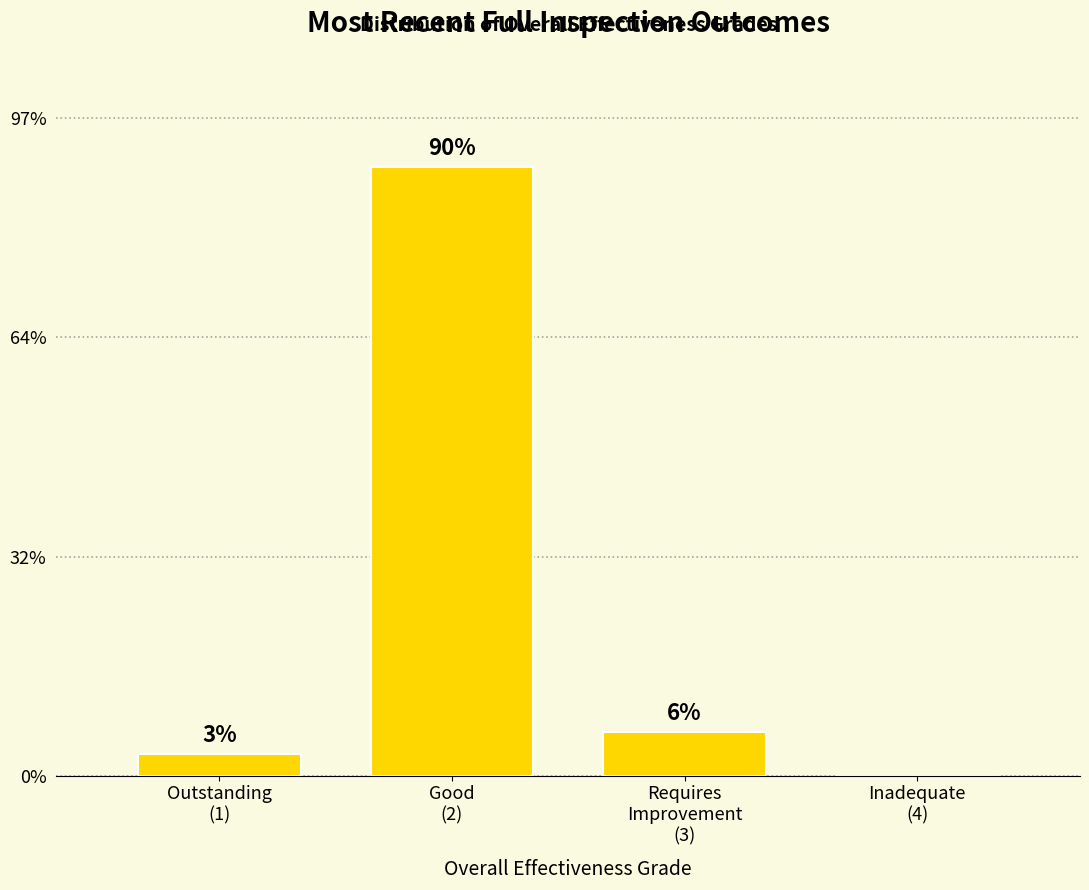

Are the bars horizontal?

No